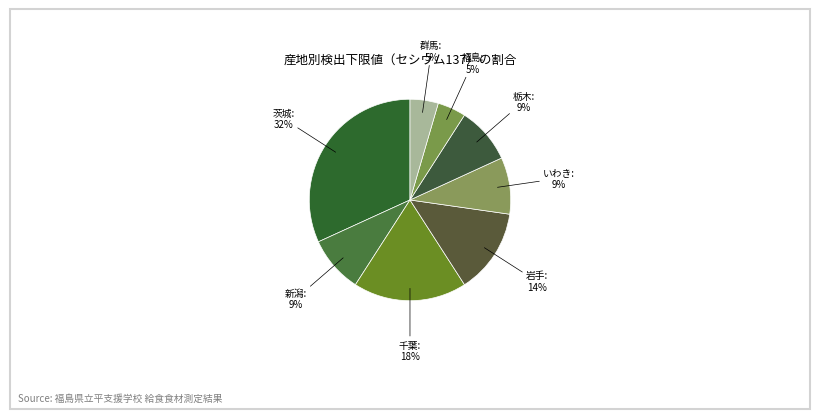

Count the number of slices in the pie.

8